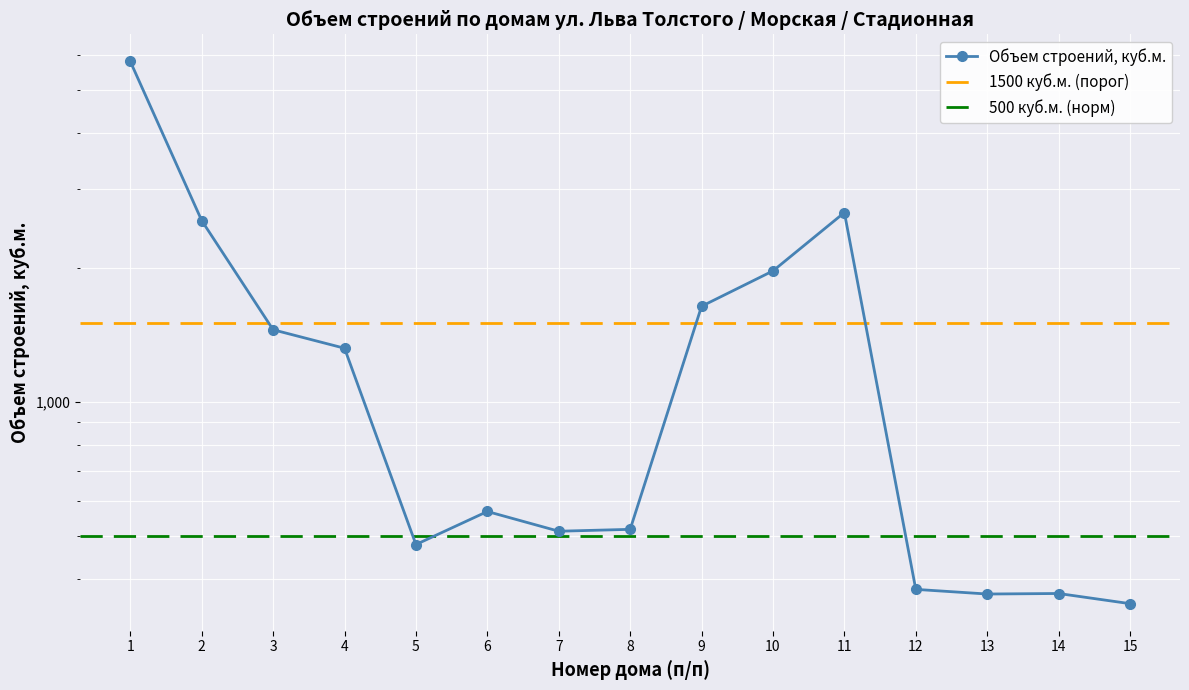

What is the sum of all values?

20929